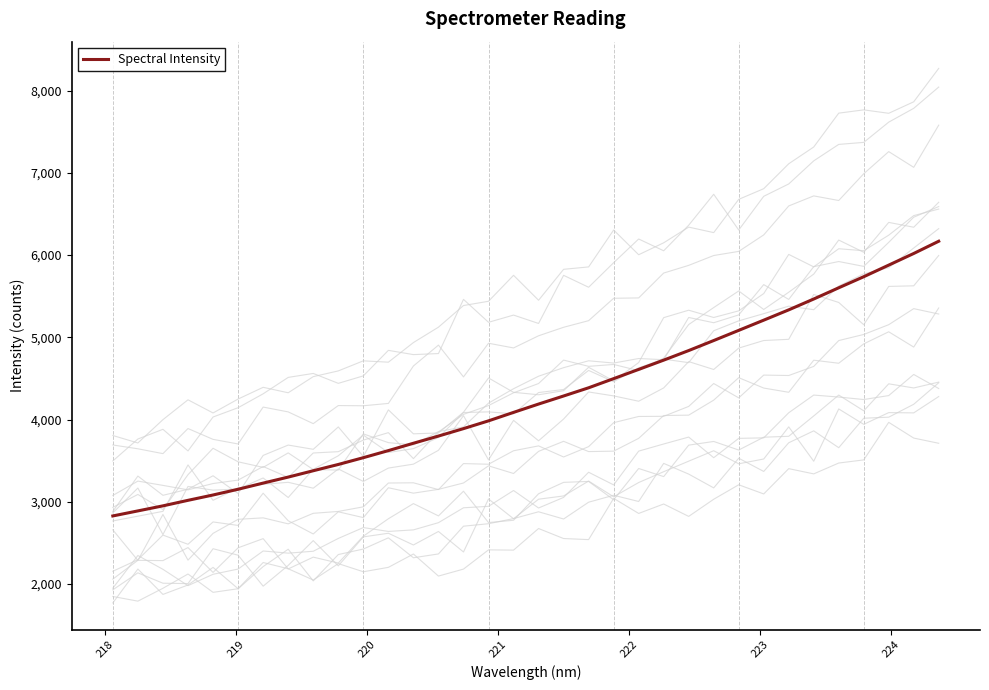

Reading left to right, extract all data points from this chart.

2828.3	2889.6	2951.0	3018.3	3083.1	3152.9	3227.7	3300.8	3377.9	3454.3	3536.7	3622.7	3712.2	3799.7	3890.0	3984.4	4087.3	4188.7	4286.7	4386.4	4497.7	4609.8	4722.6	4839.0	4960.8	5084.5	5208.6	5333.9	5465.8	5602.2	5736.8	5877.8	6019.3	6168.0